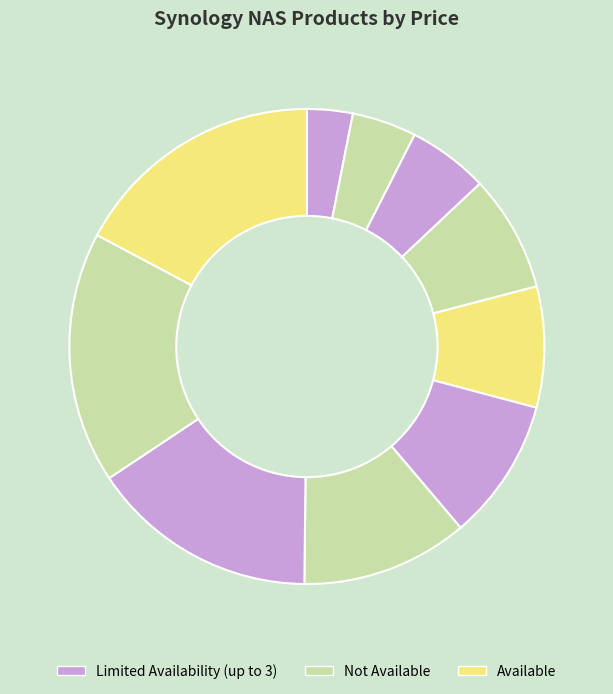

Count the number of slices in the pie.

10